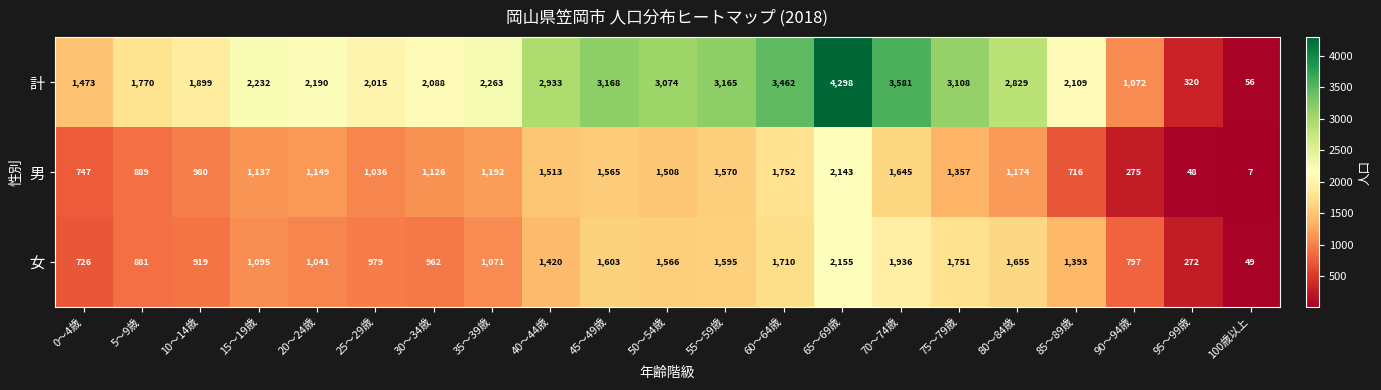

What is the difference between the maximum and minimum values in the 男 series?

2136